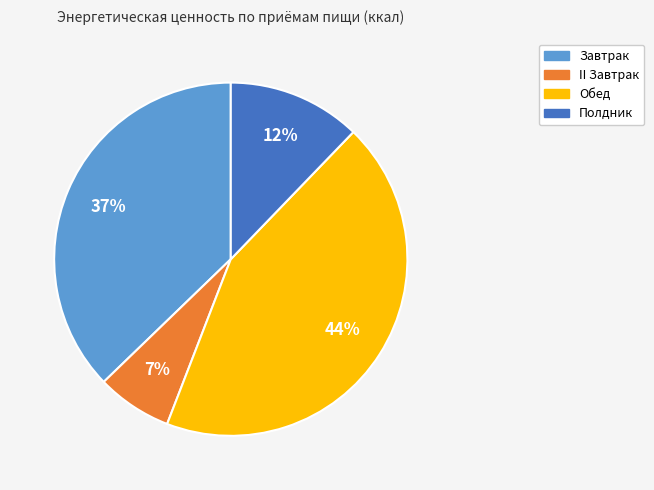

What is the smallest slice in the pie chart?

II Завтрак